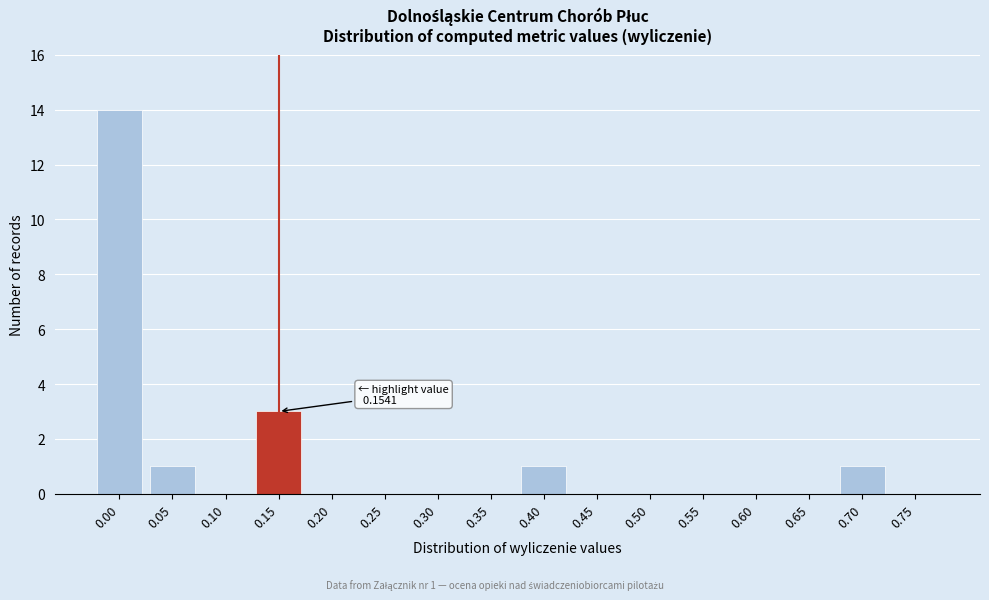

Reading left to right, transcribe all the data shown in this chart.

0.00=14	0.05=1	0.10=0	0.15=3	0.20=0	0.25=0	0.30=0	0.35=0	0.40=1	0.45=0	0.50=0	0.55=0	0.60=0	0.65=0	0.70=1	0.75=0